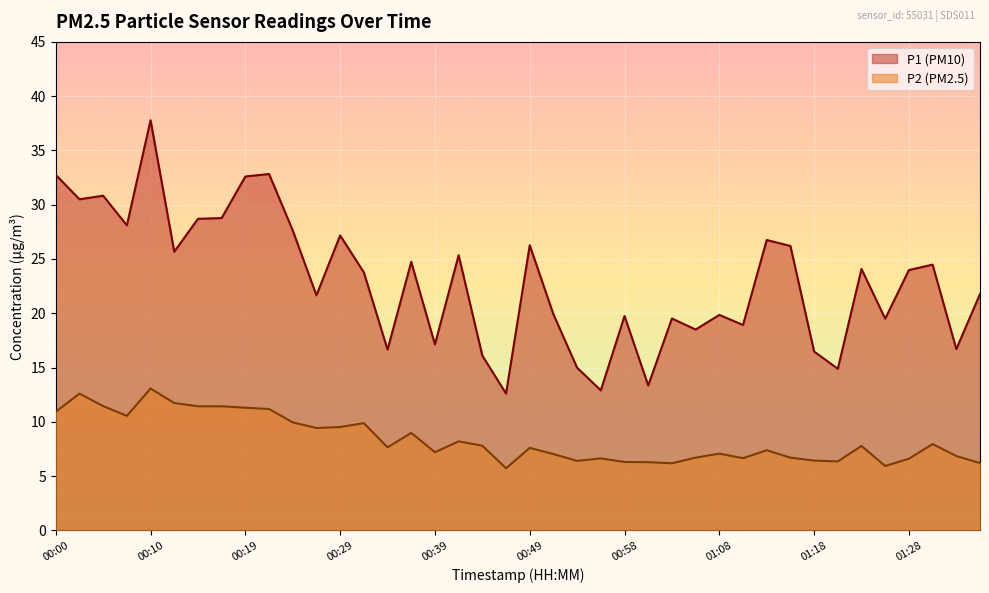

Reading left to right, transcribe all the data shown in this chart.

P1: 00:00=32.8	00:02=30.5	00:05=30.8	00:07=28.1	00:10=37.8	00:12=25.7	00:15=28.7	00:17=28.8	00:19=32.6	00:22=32.8	00:24=27.6	00:27=21.6	00:29=27.2	00:32=23.8	00:34=16.6	00:37=24.7	00:39=17.1	00:41=25.4	00:44=16.1	00:46=12.6	00:49=26.3	00:51=19.9	00:54=15.0	00:56=12.9	00:58=19.8	01:01=13.3	01:03=19.5	01:06=18.5	01:08=19.9	01:11=18.9	01:13=26.8	01:16=26.2	01:18=16.5	01:21=14.9	01:23=24.1	01:26=19.5	01:28=24.0	01:30=24.5	01:33=16.7	01:35=21.8
P2: 00:00=10.9	00:02=12.6	00:05=11.4	00:07=10.6	00:10=13.1	00:12=11.7	00:15=11.4	00:17=11.4	00:19=11.3	00:22=11.2	00:24=9.9	00:27=9.4	00:29=9.5	00:32=9.9	00:34=7.7	00:37=9.0	00:39=7.2	00:41=8.2	00:44=7.8	00:46=5.7	00:49=7.6	00:51=7.0	00:54=6.4	00:56=6.6	00:58=6.3	01:01=6.3	01:03=6.2	01:06=6.7	01:08=7.1	01:11=6.7	01:13=7.4	01:16=6.7	01:18=6.4	01:21=6.3	01:23=7.8	01:26=5.9	01:28=6.6	01:30=8.0	01:33=6.8	01:35=6.2